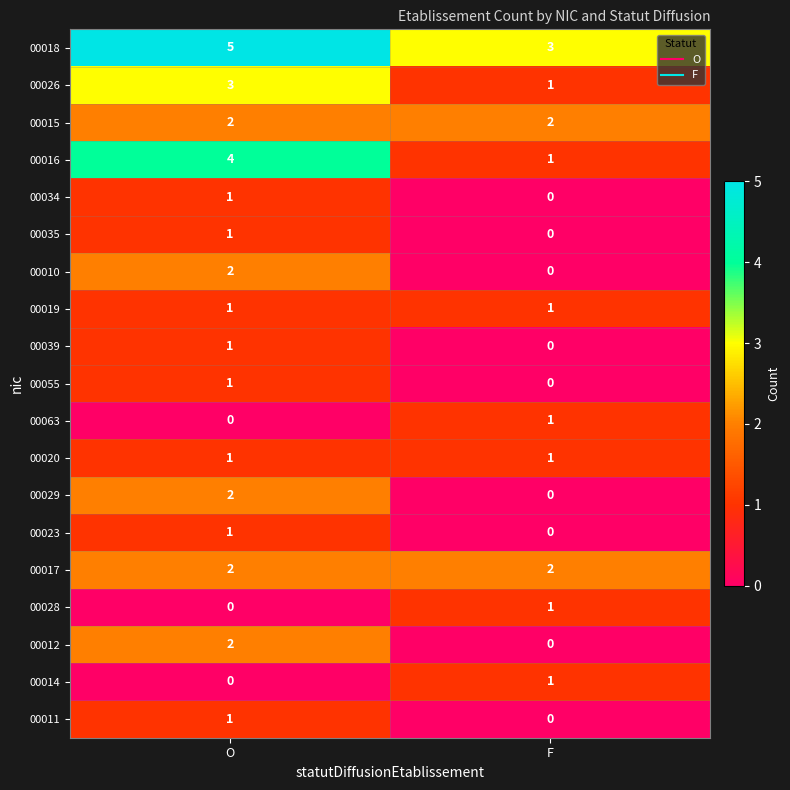

At which label is 00034 closest to 0?

F